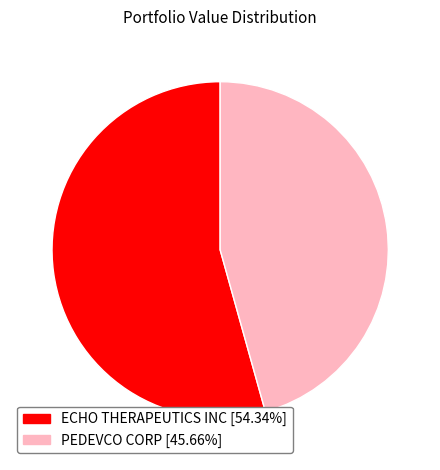

Count the number of slices in the pie.

2